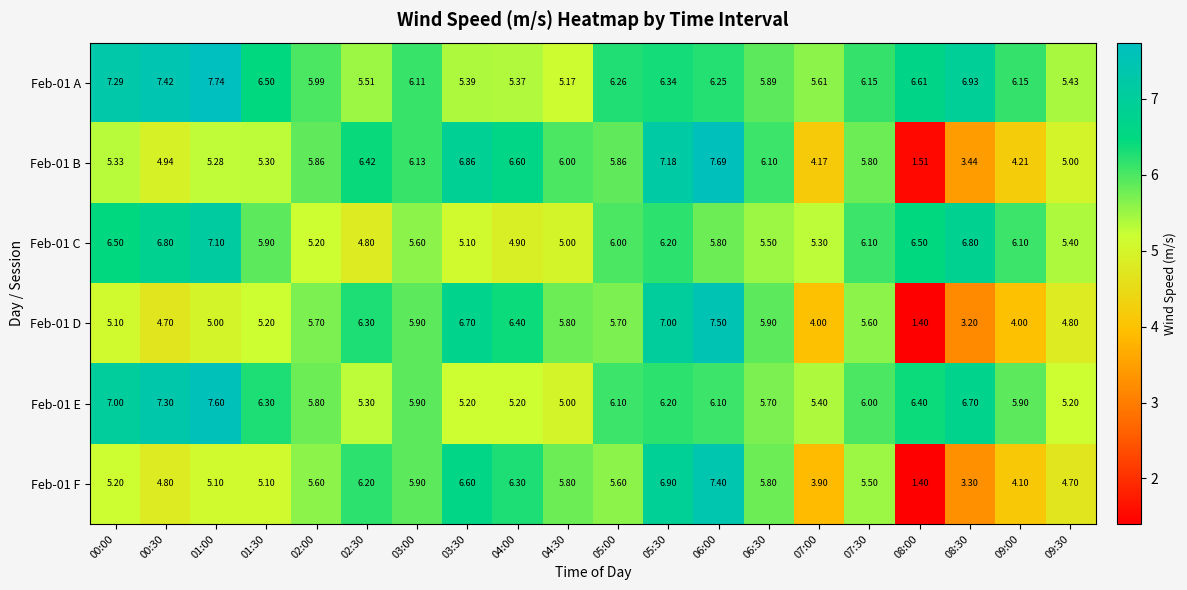

How many values in the Feb-01 B series are below 5?

5